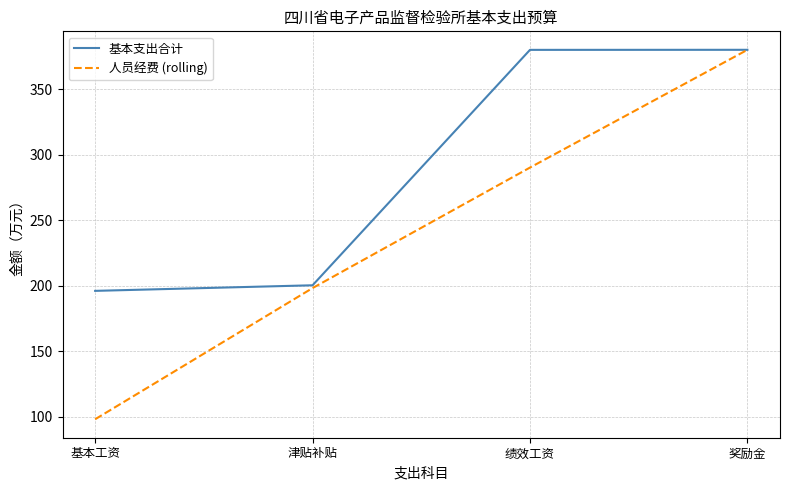

True or false: 人员经费 (rolling) has more than 0 points higher than both neighbors.

False